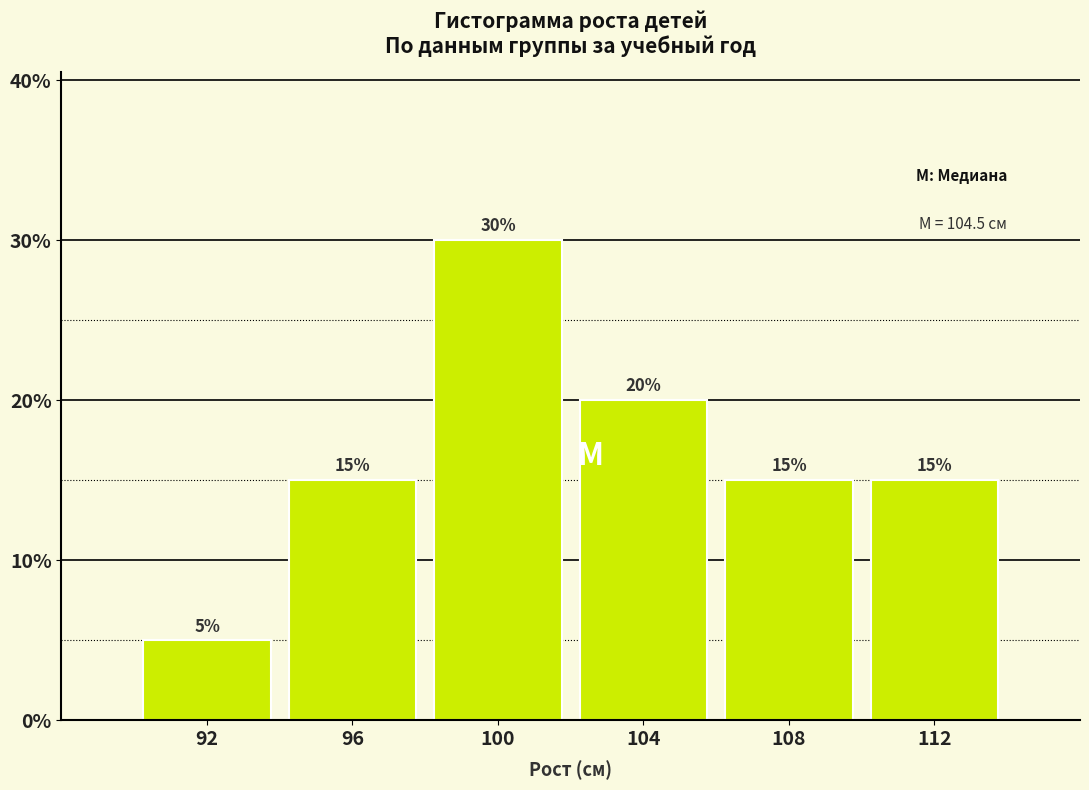

Reading left to right, list all the values displayed in this chart.

92=5	96=15	100=30	104=20	108=15	112=15